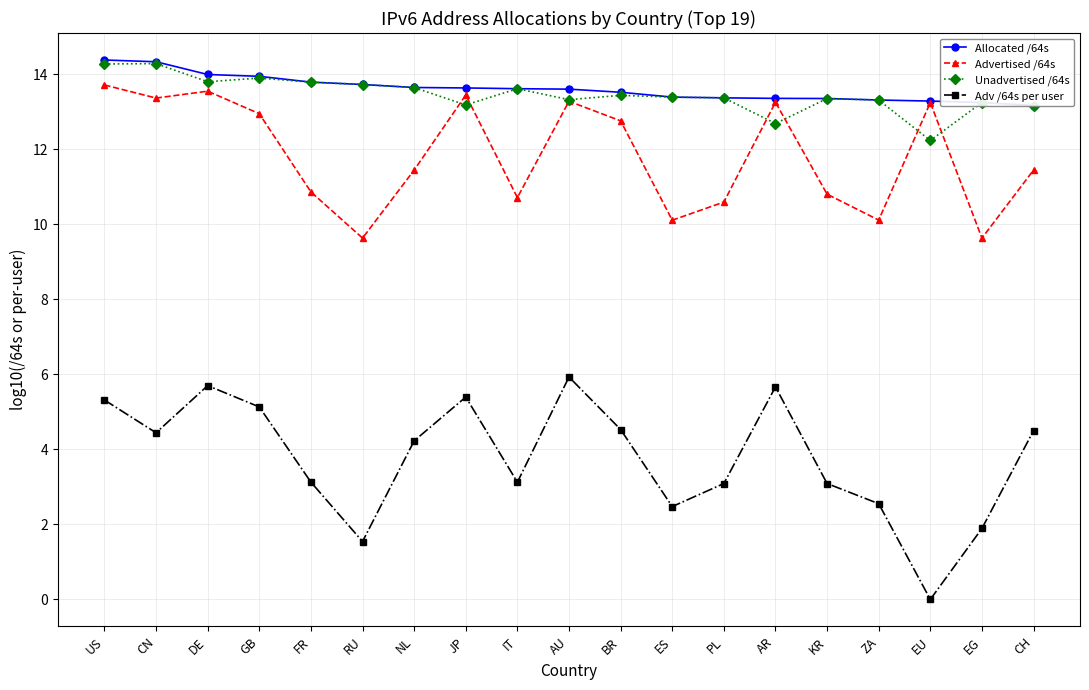

In Adv /64s per user, how many points are higher than both neighbors (excluding endpoints)?

4